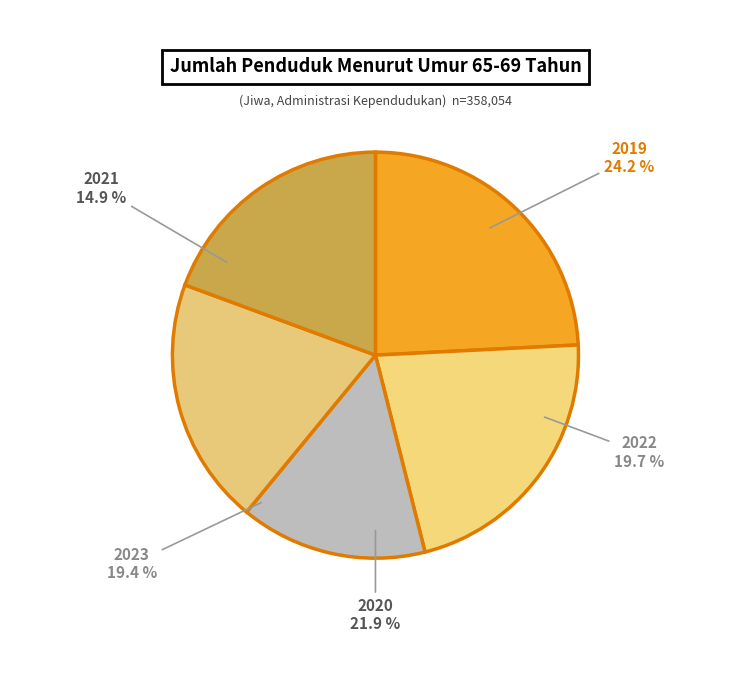

To the nearest percent, what is the difference between the largest and smallest slice percentages?

9%